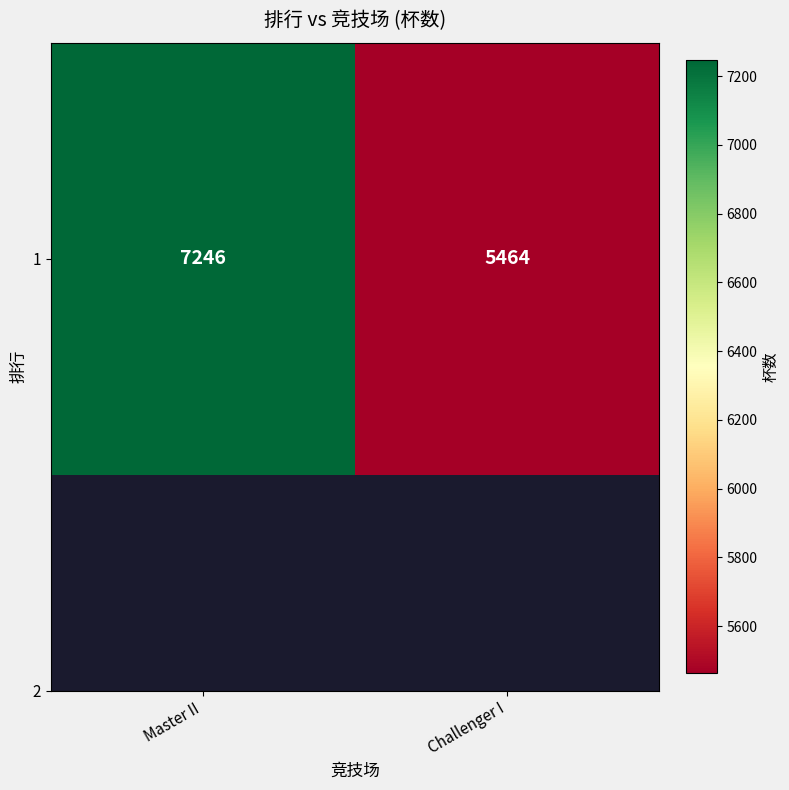

Is it true that the value at Challenger I is 9379?

False